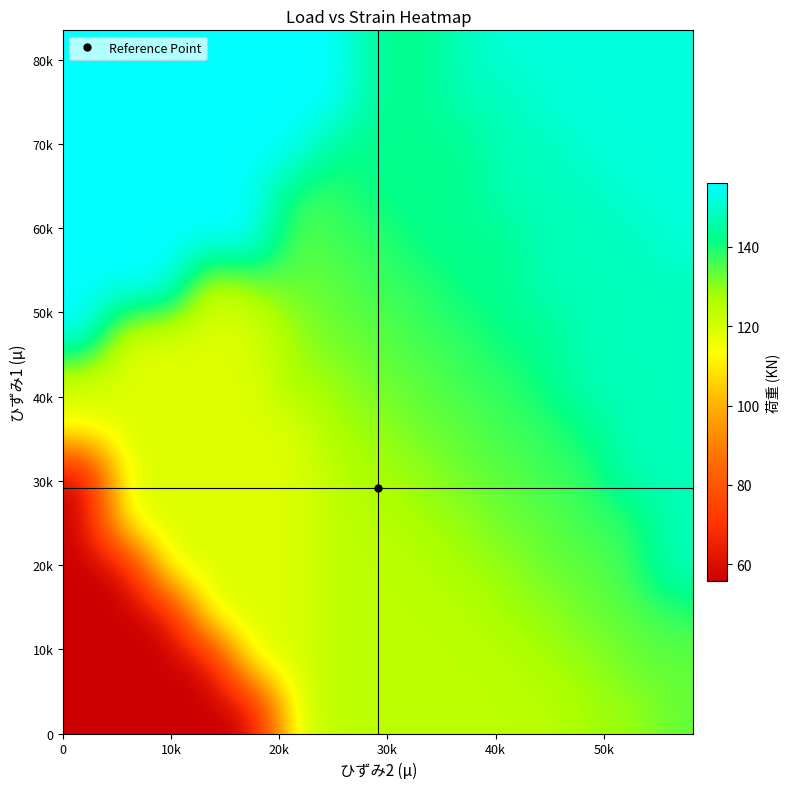

How many data points does each series have?

15